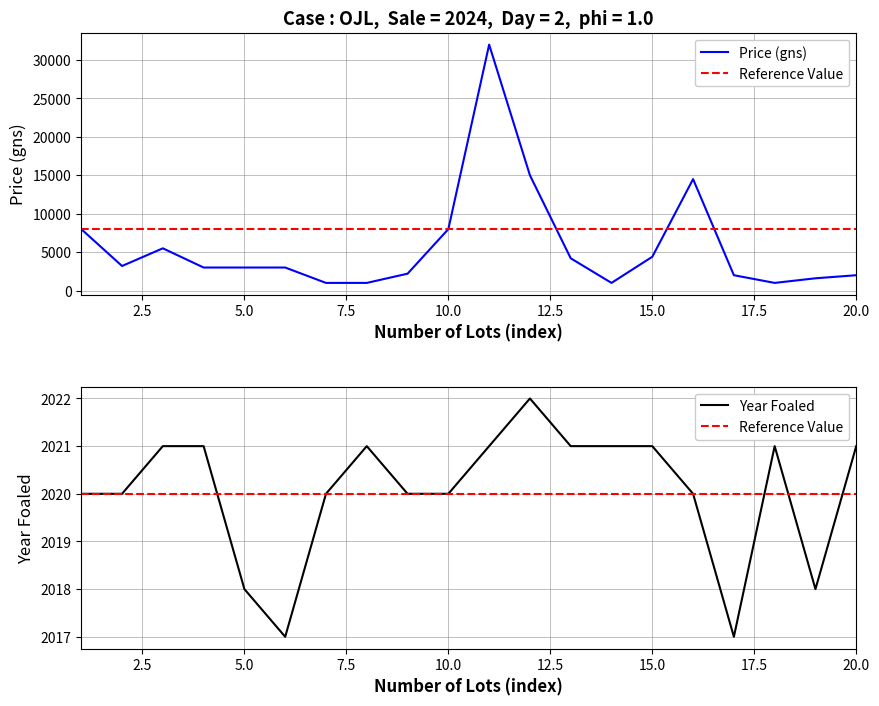

Between 6 and 15, which series saw the biggest shift?

Price (gns)